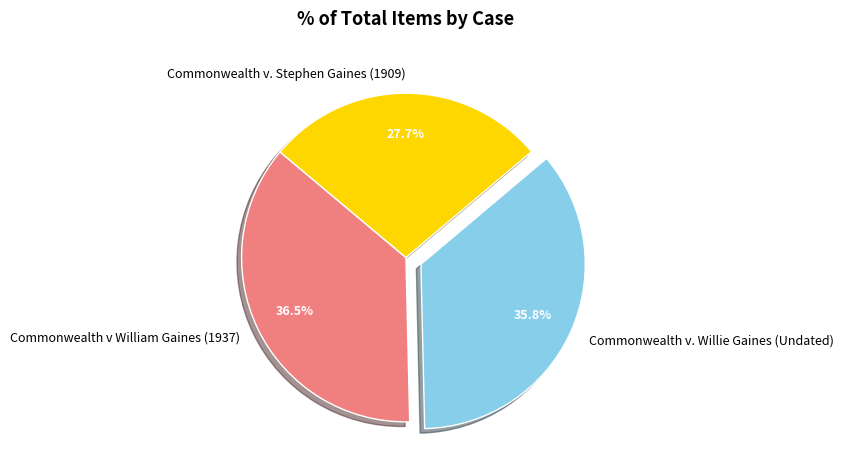

To the nearest percent, what portion does Commonwealth v. Stephen Gaines (1909) represent?

28%